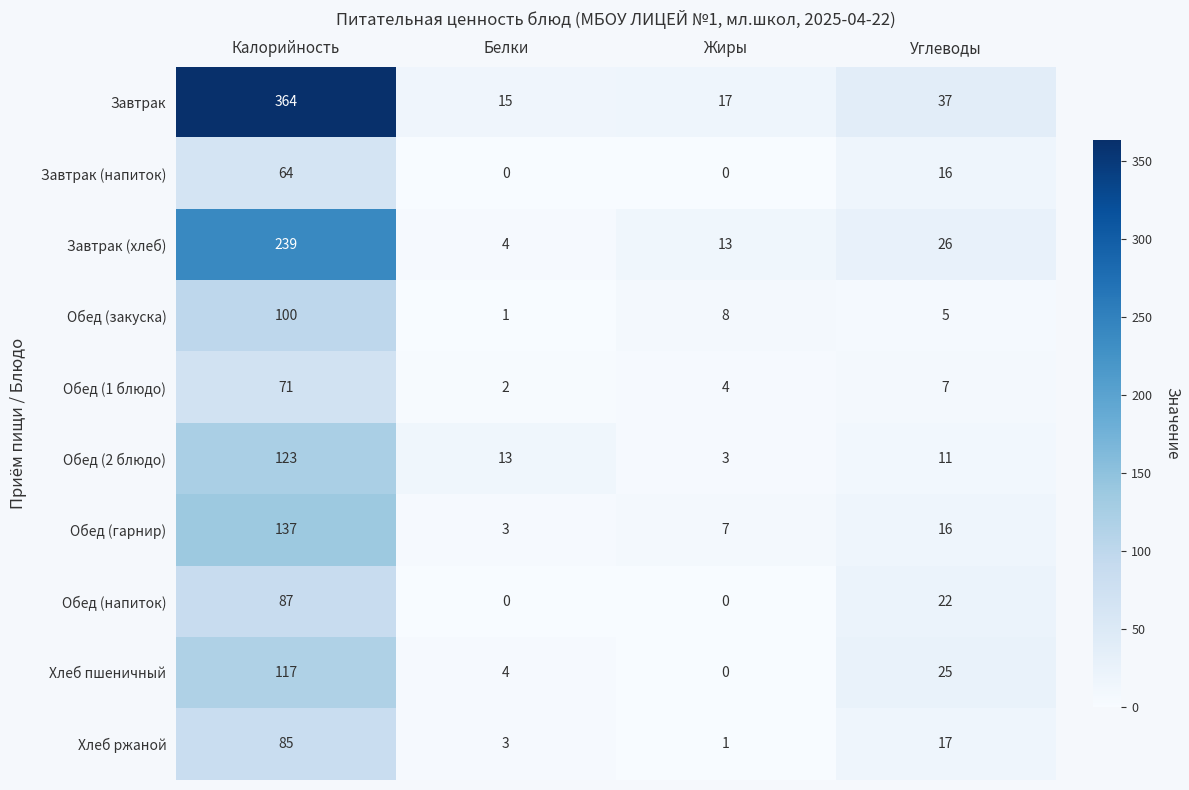

Where does the Завтрак (хлеб) series first go above 26?

Калорийность